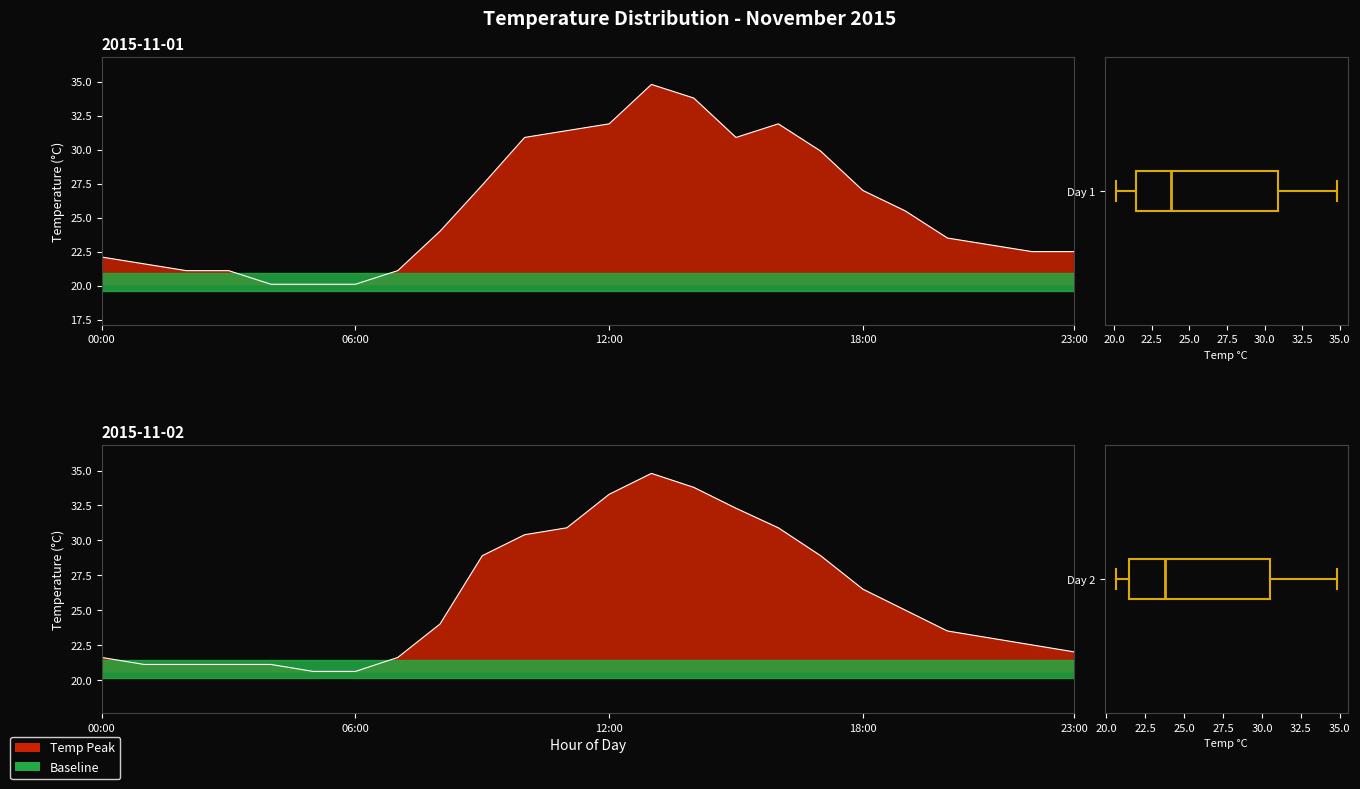

Does the chart have visible grid lines?

No